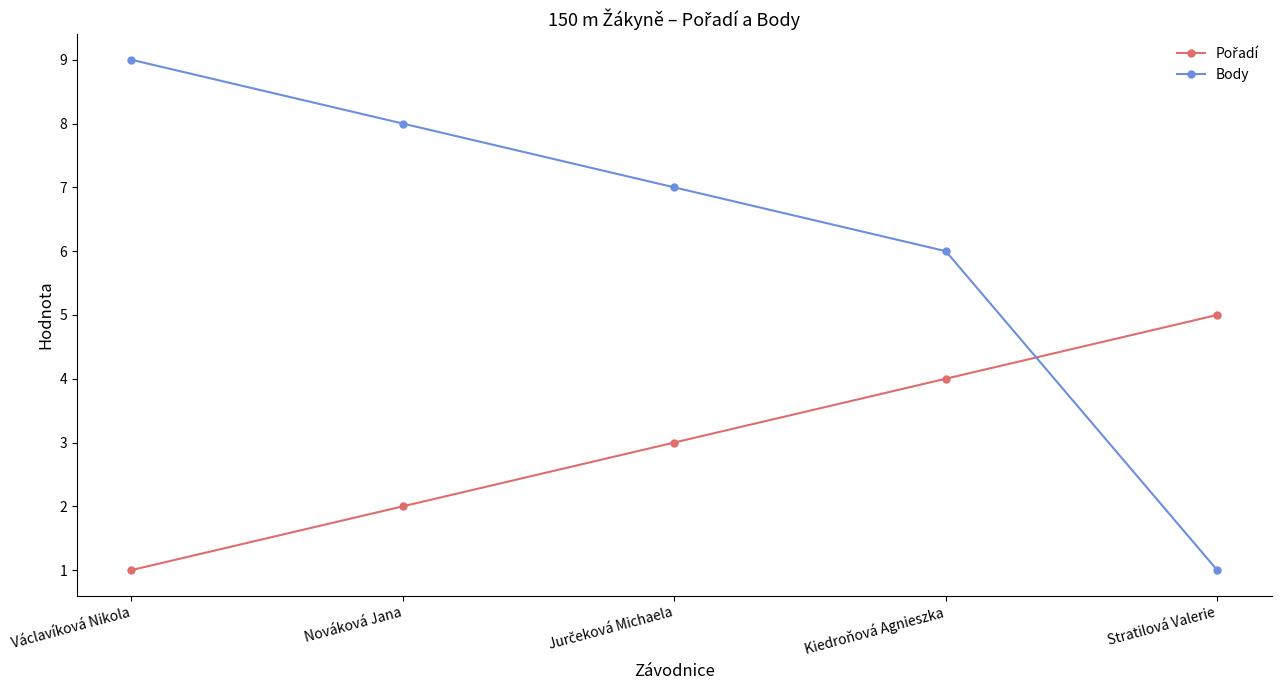

Which label corresponds to the largest value in the chart?

Václavíková Nikola